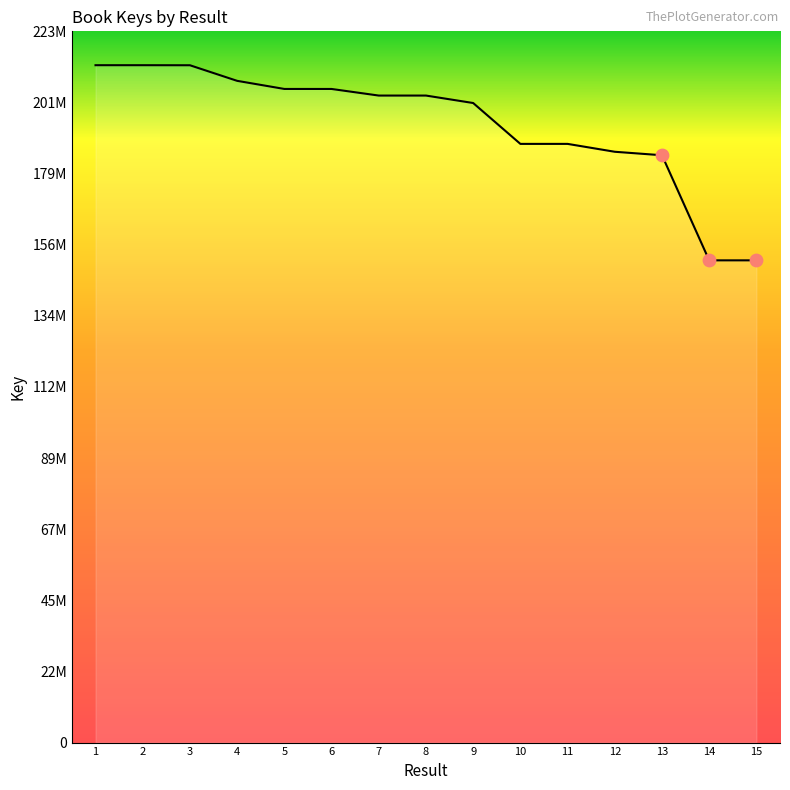

What is the ratio of the value at 2 to the value at 7?

1.0